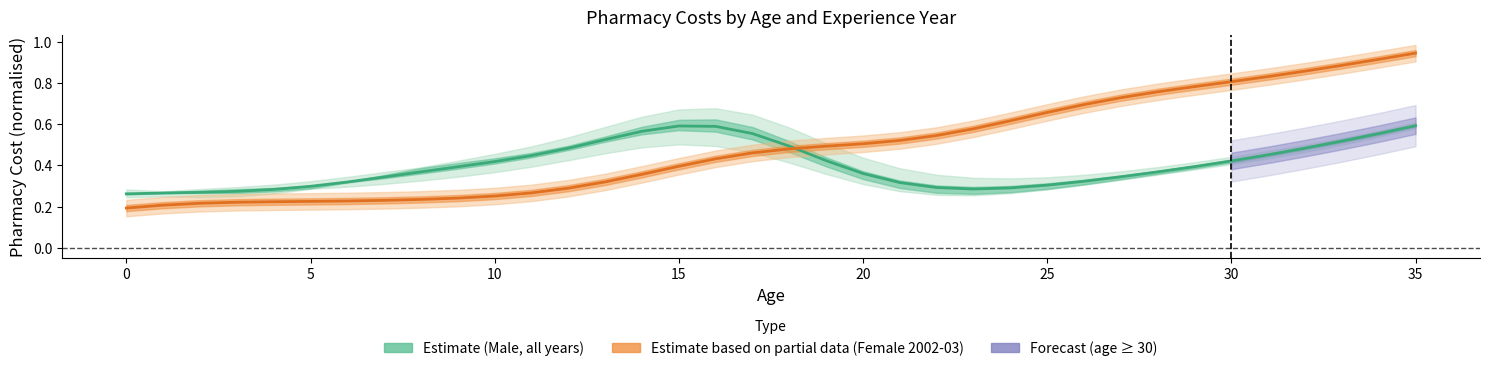

How many lines are shown in the chart?

2